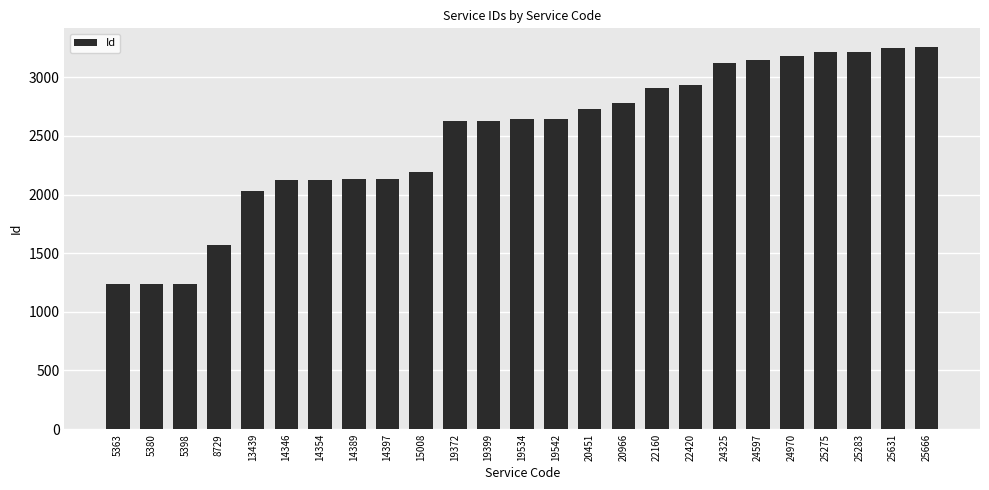

The value at 14346 is 3045. True or false?

False